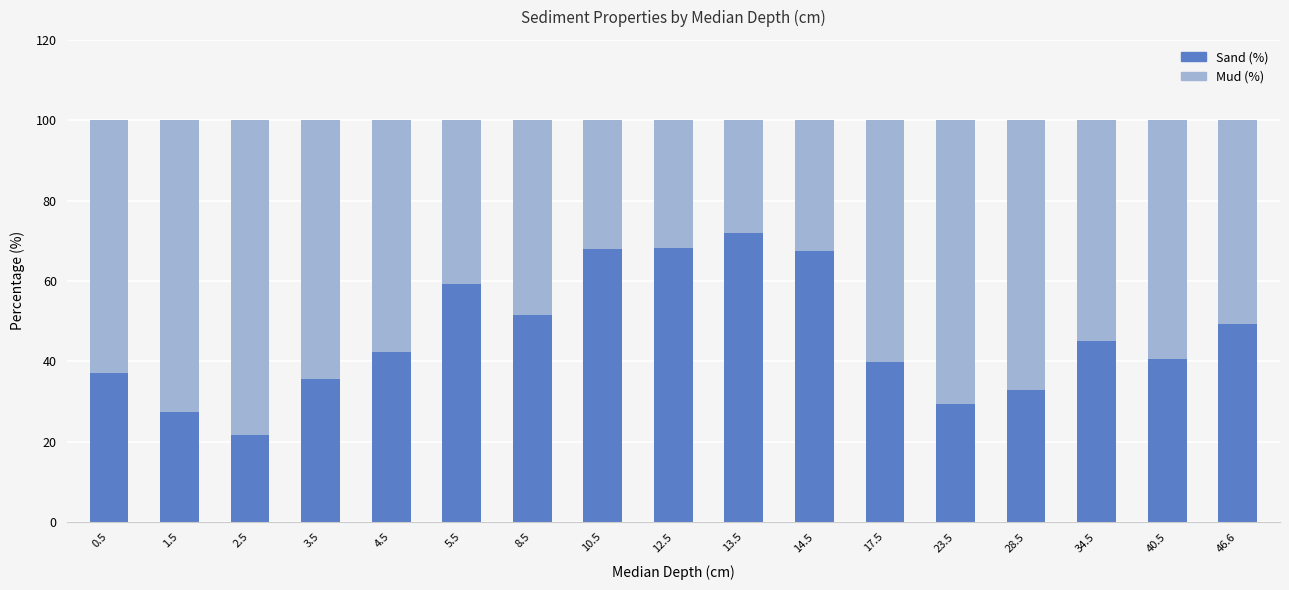

What is the sum of the Sand (%) values at 12.5 and 5.5?

127.5